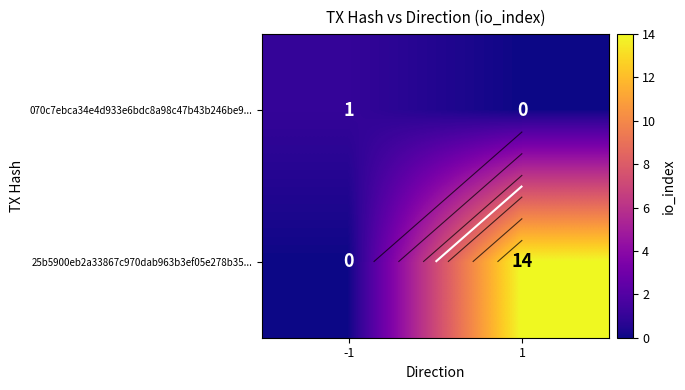

Which has a higher value, 1 or -1?

-1